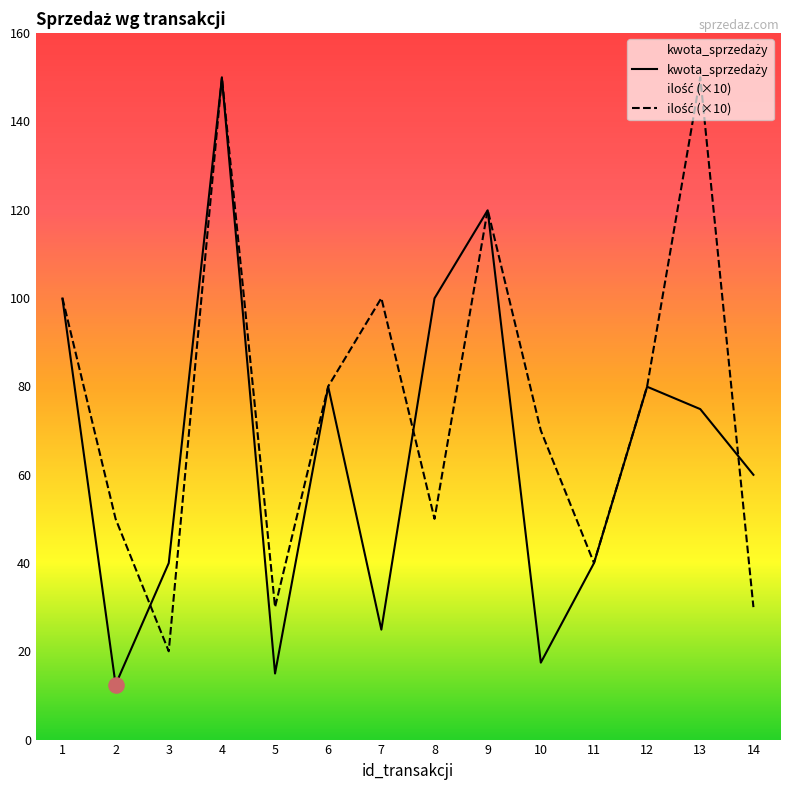

Which series contains the lowest Y value?

kwota_sprzedaży